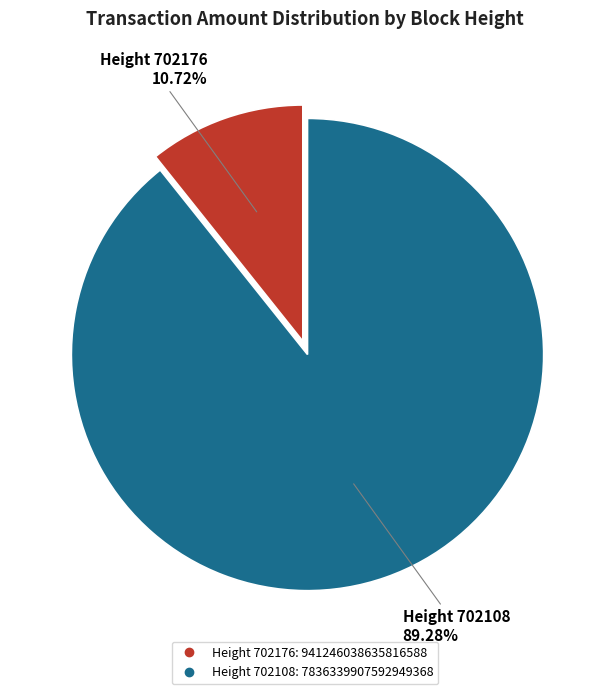

Is there any slice that represents more than half of the pie?

Yes